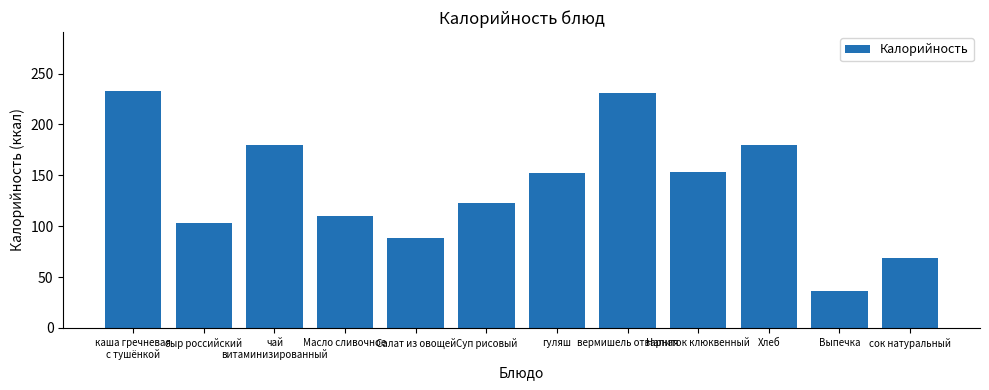

Is it true that the value at Напиток клюквенный is 78.6?

False